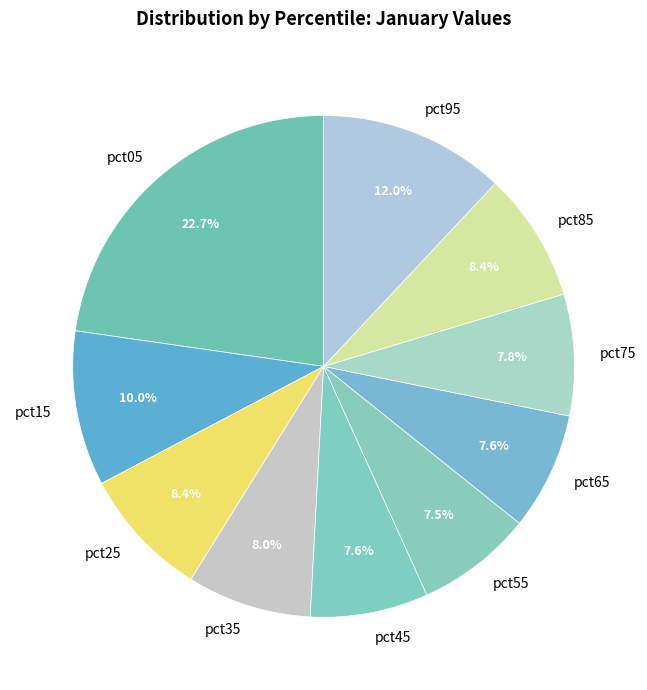

How many segments does this pie chart have?

10